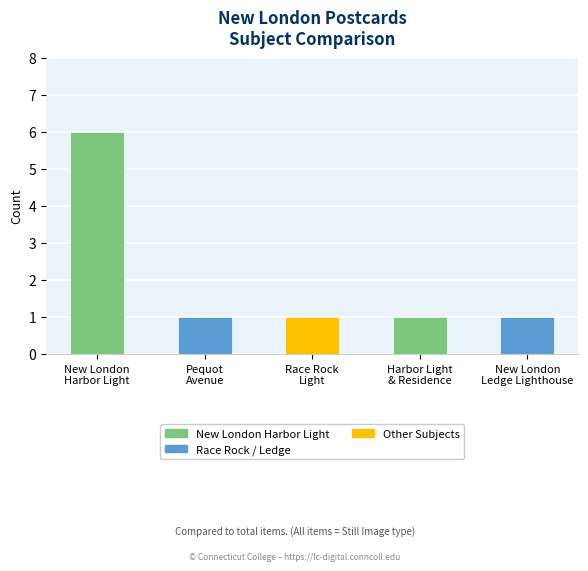

What position from the left is New London
Ledge Lighthouse?

5